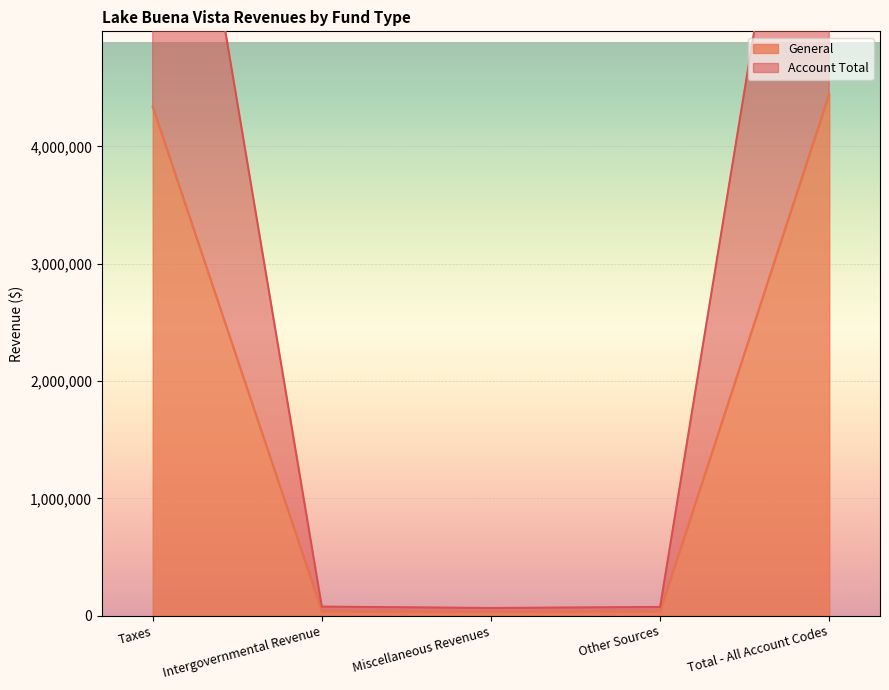

What is the label of the 3rd point from the right?

Miscellaneous Revenues